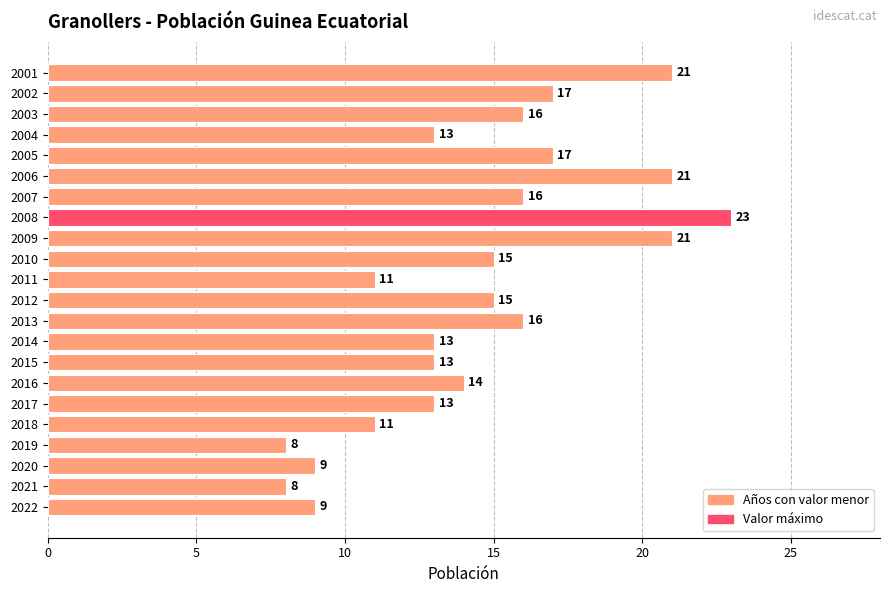

The value at 2021 is 8. True or false?

True